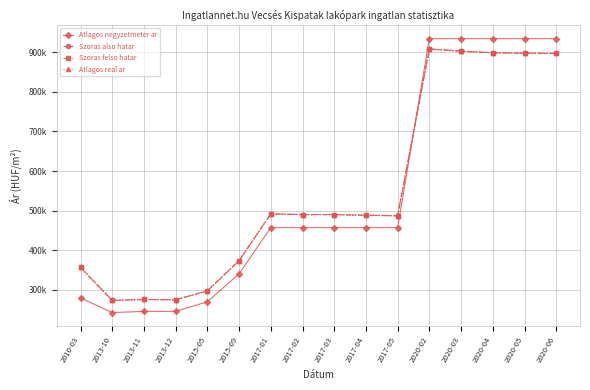

True or false: Szoras also hatar and Szoras felso hatar intersect in this chart.

False